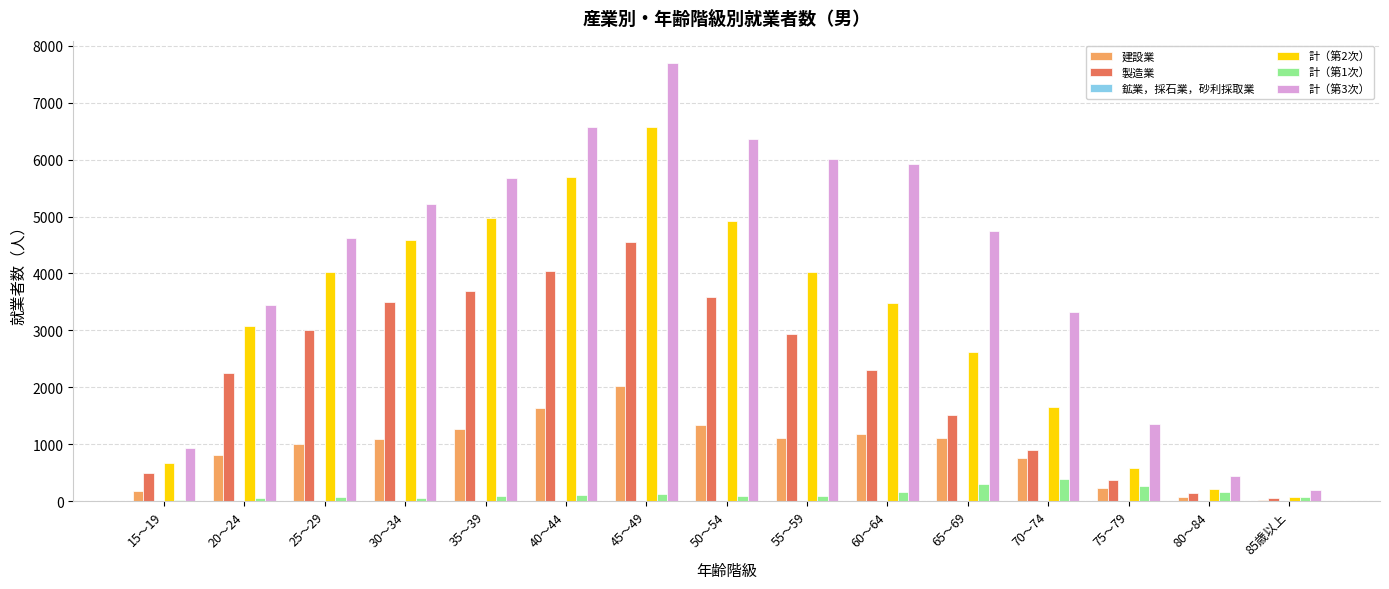

At which label does 計（第2次） reach its peak?

45～49